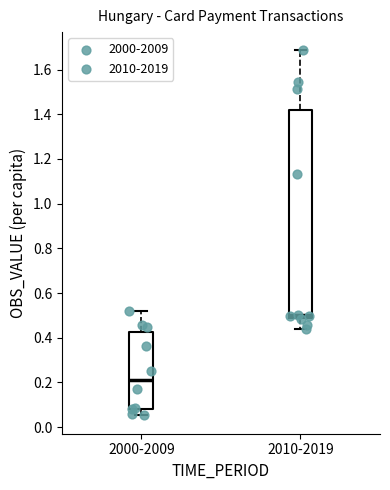

Which box's median line is the lowest?

2000-2009